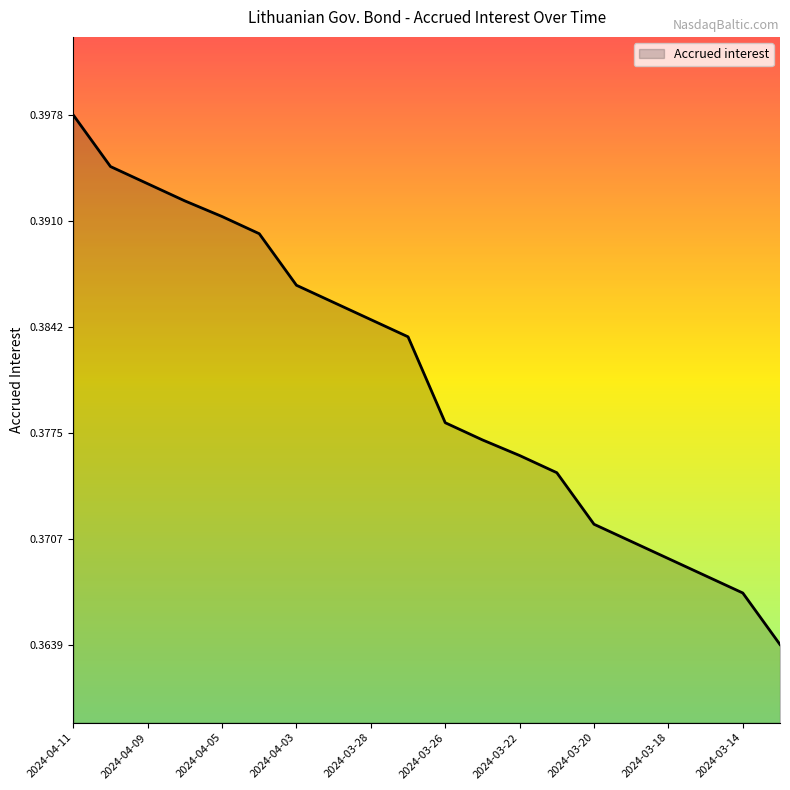

True or false: there are more than 1 points higher than both neighbors.

False